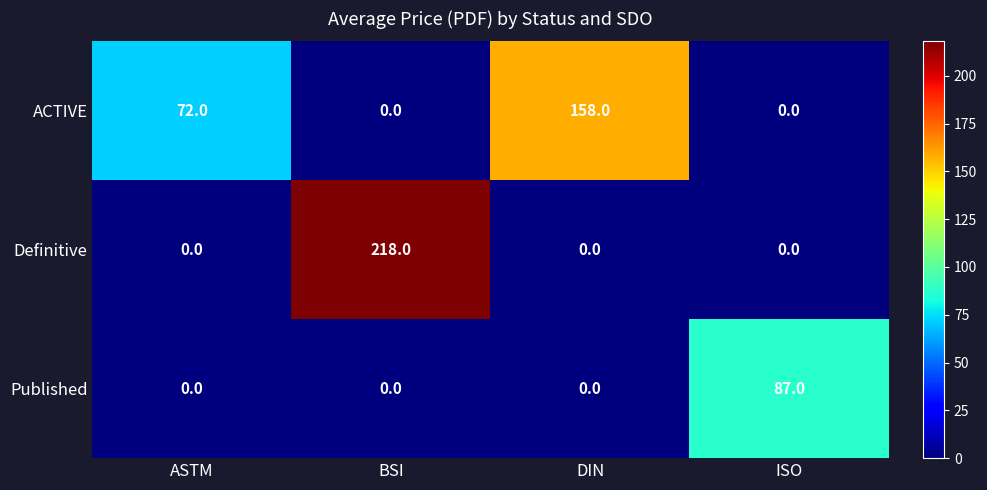

At how many categories does at least one series exceed 195?

1